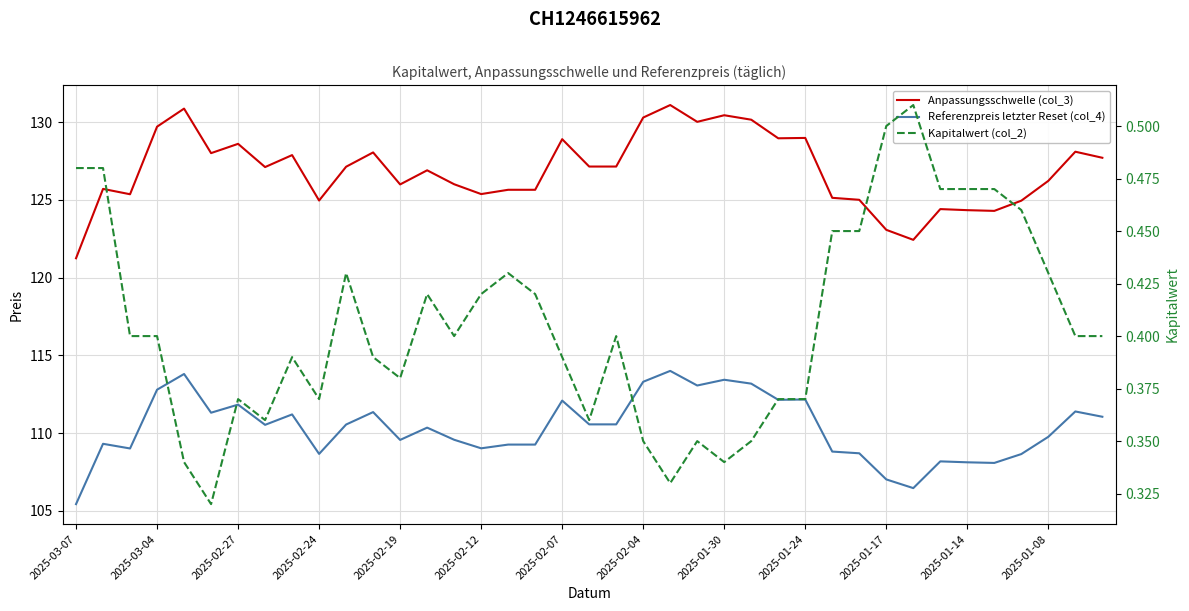

At which category is the sum across all series the highest?

22